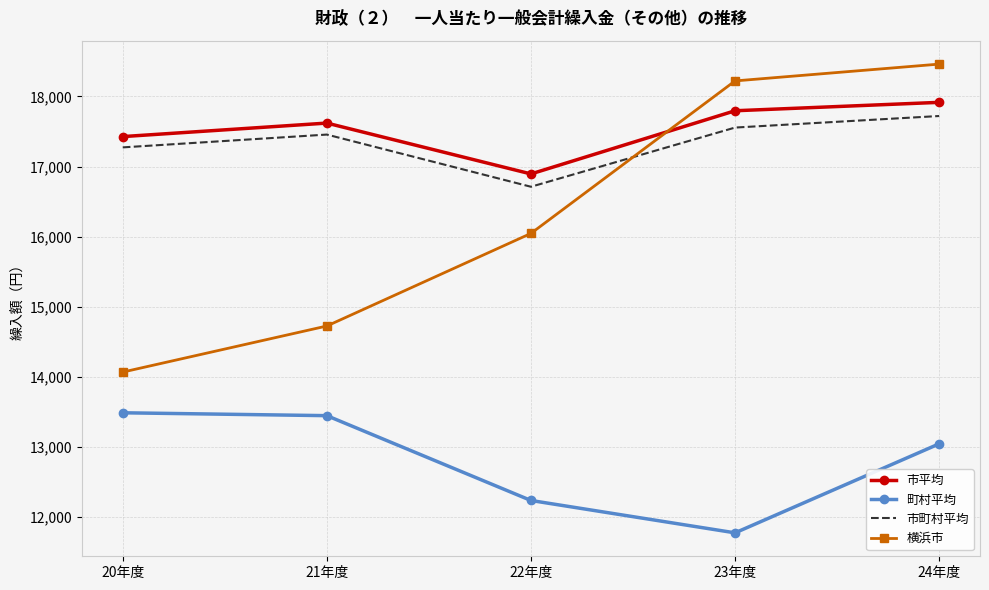

What is the sum of all 横浜市 values?

81517